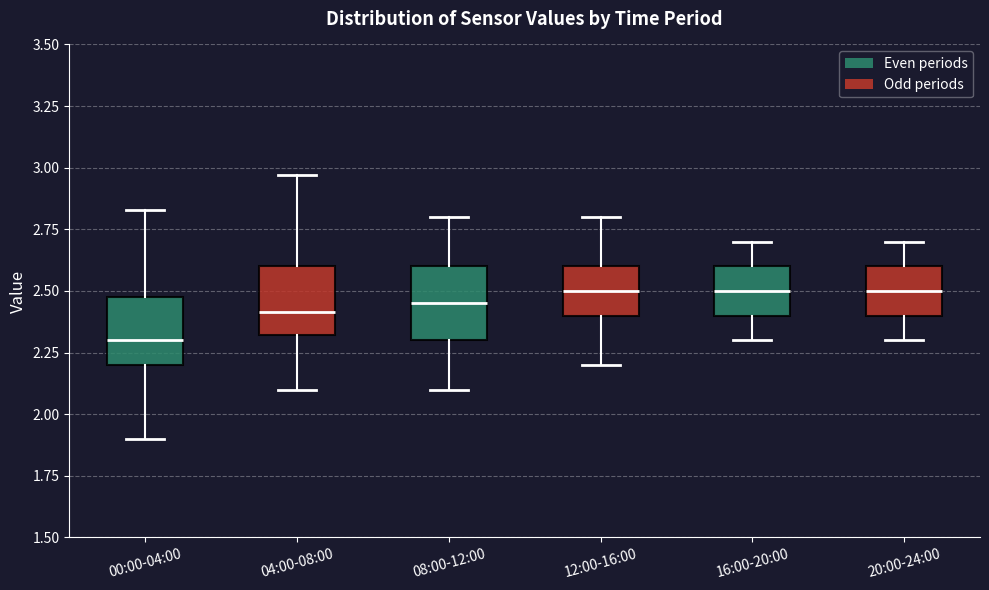

Where does the upper whisker of the box for 08:00-12:00 end on the y-axis? The values are not printed on the chart, so give them approximately, as read against the axis.

2.80